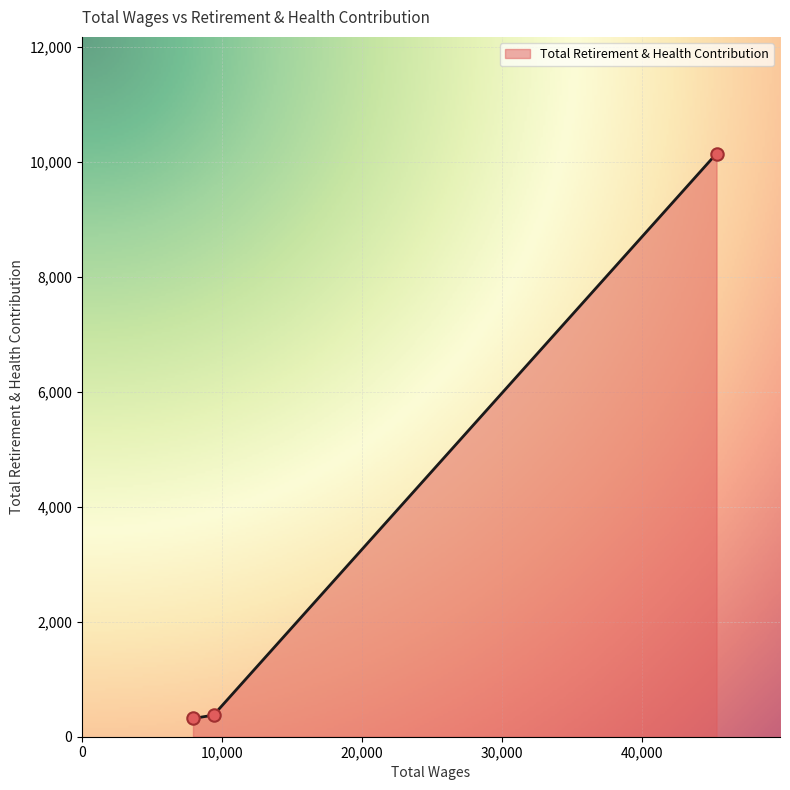

What is the maximum value shown in the chart?

10147